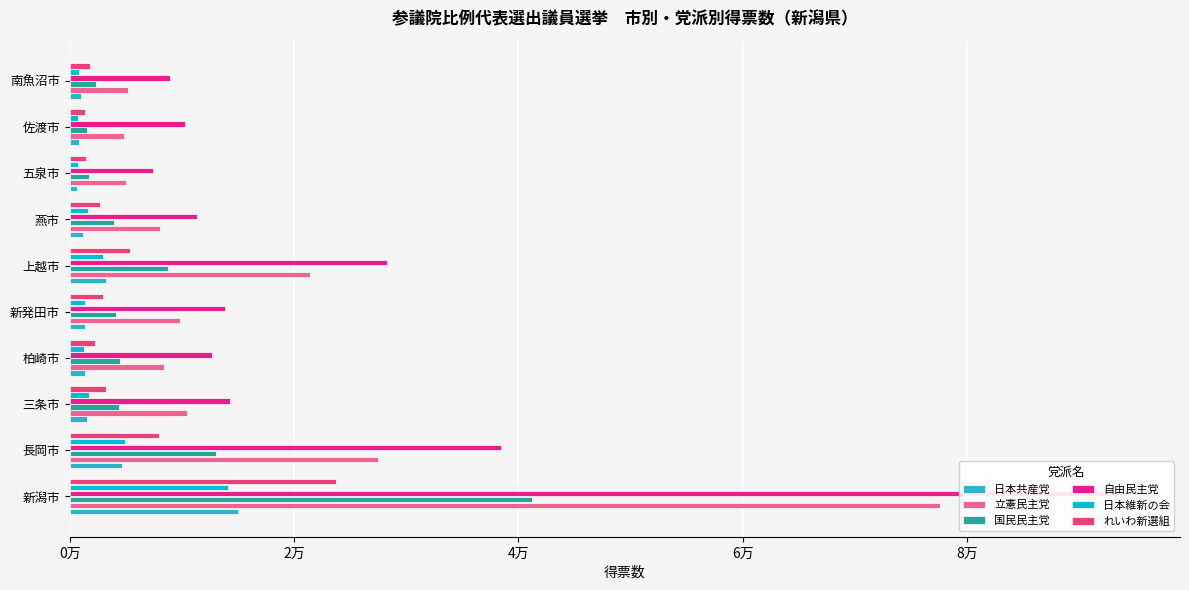

How many values in the 自由民主党 series exceed 13815?

5